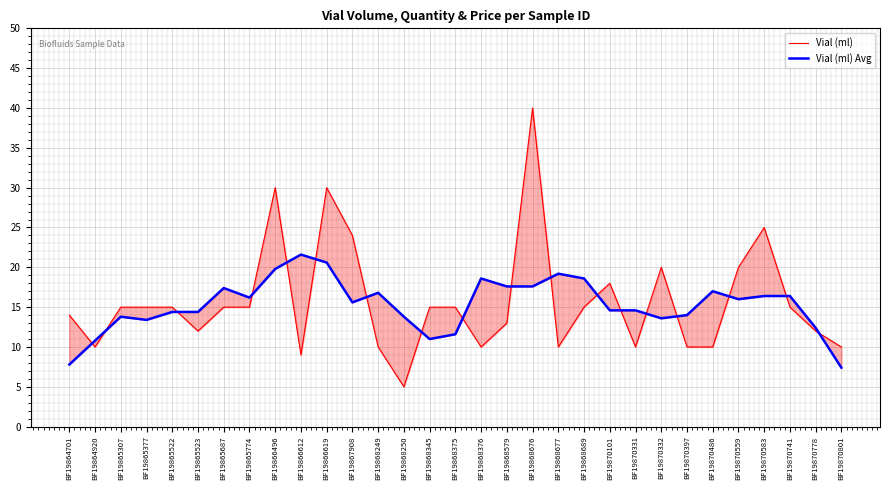

Which series has the largest total across all categories?

Vial (ml)